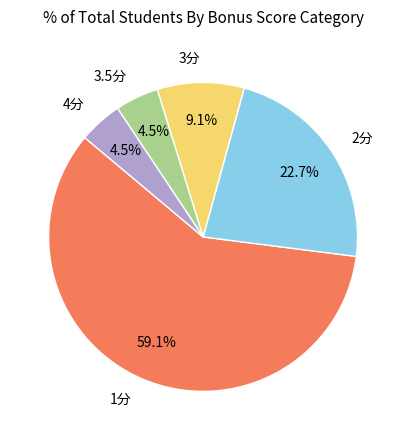

What is the largest slice in the pie chart?

1分